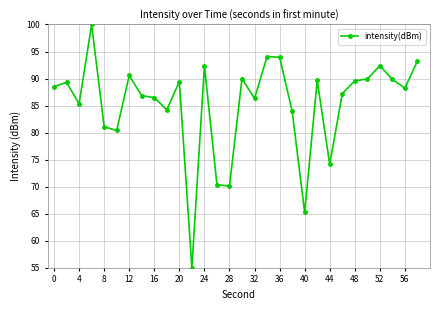

What is the difference between the maximum and minimum values?

45.0